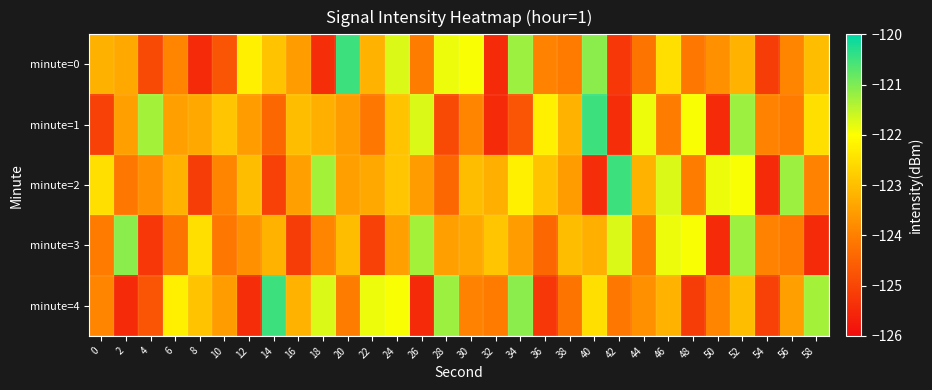

What is the maximum value shown in the chart?

-120.5